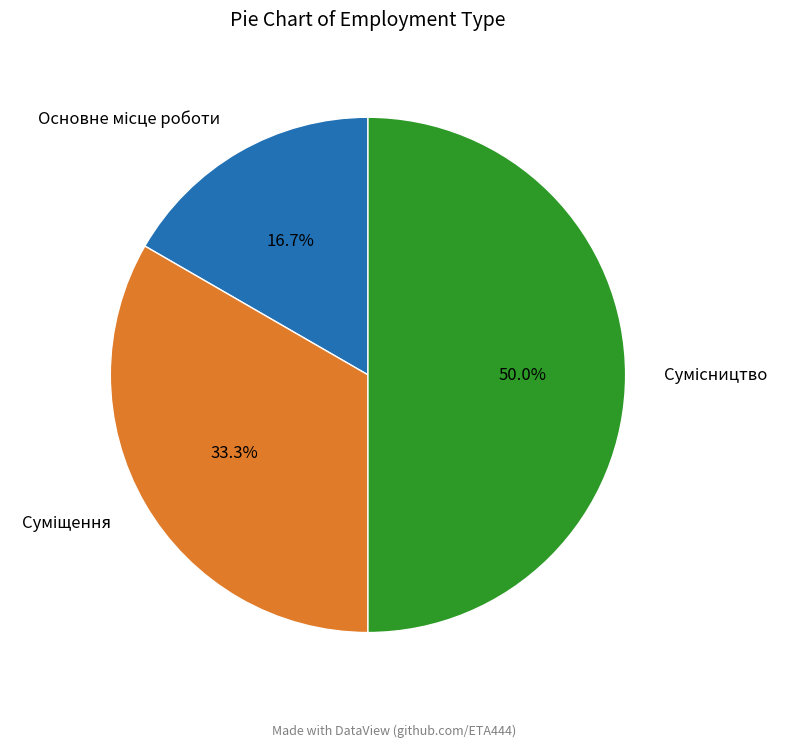

To the nearest percent, what is the average slice percentage?

33%